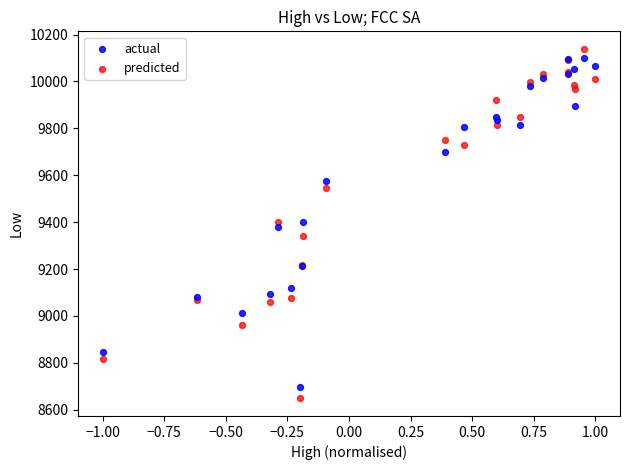

What is the X range (max minus min) for the scatter plot?

2.0